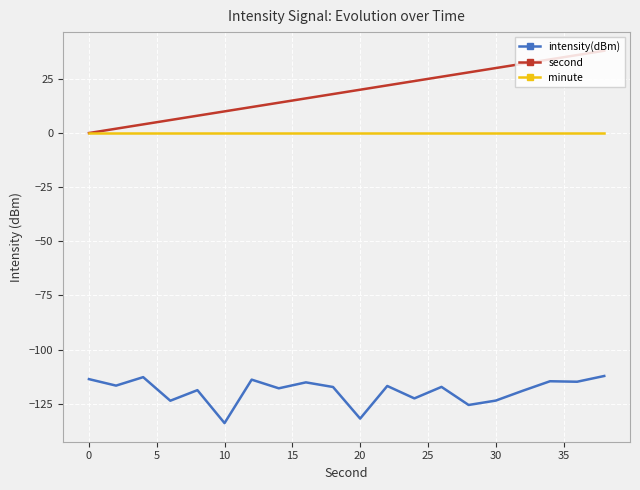

What is the minimum value shown in the chart?

-133.9